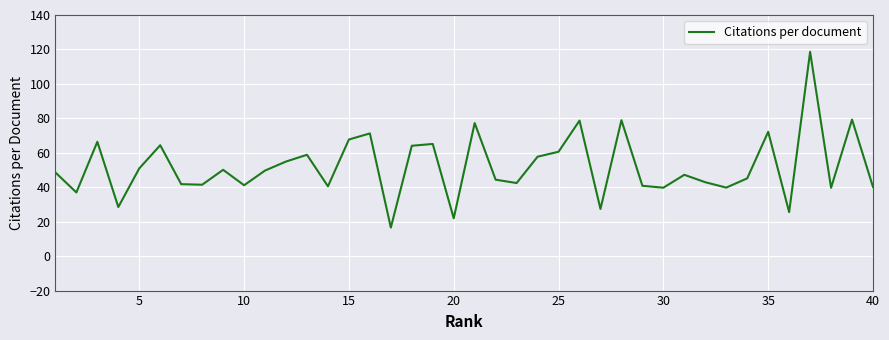

How many distinct data groups are displayed?

1